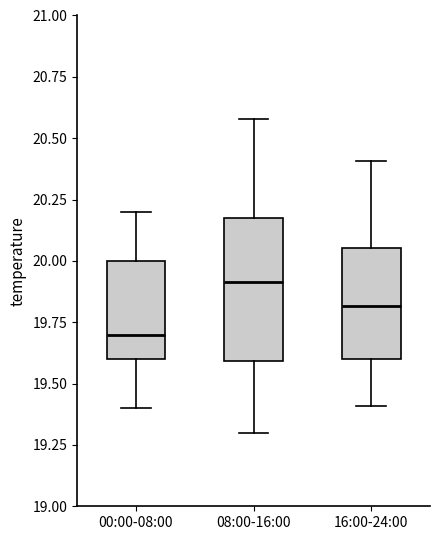

Reading left to right, read every box against the y-axis: the position of its median line, the range the box covers, and the ends of its whiskers. The values are not printed on the chart, so give them approximately, as read against the axis.

00:00-08:00: median 19.70, box 19.60 to 20.00, whiskers 19.40 to 20.20
08:00-16:00: median 19.90, box 19.60 to 20.15, whiskers 19.30 to 20.60
16:00-24:00: median 19.80, box 19.60 to 20.05, whiskers 19.40 to 20.40